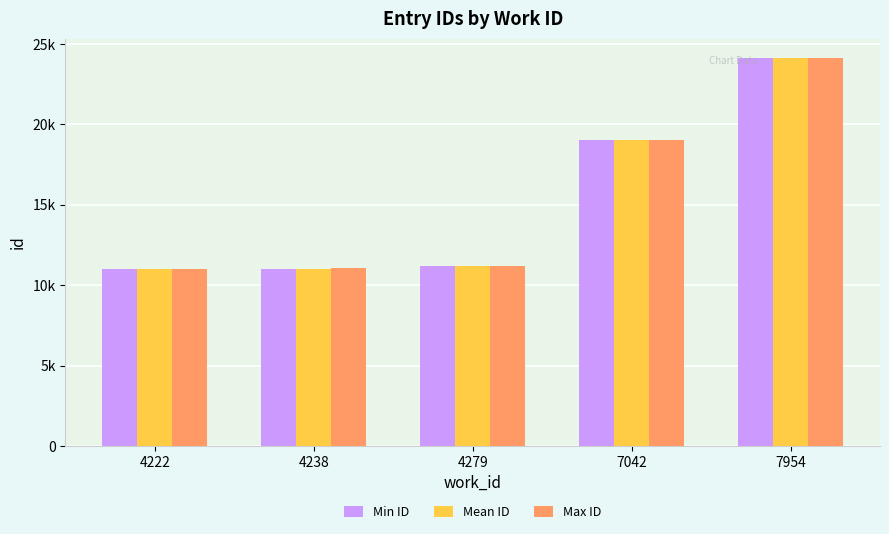

Is the value of Min ID at 4222 greater than the value of Max ID at 7042?

No